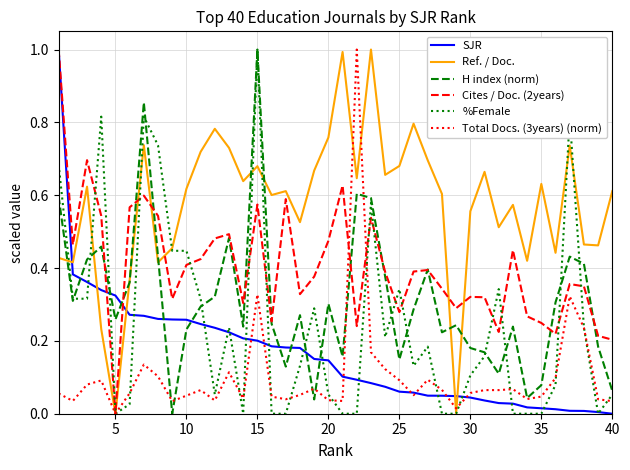

Which series has the largest total across all categories?

Ref. / Doc.